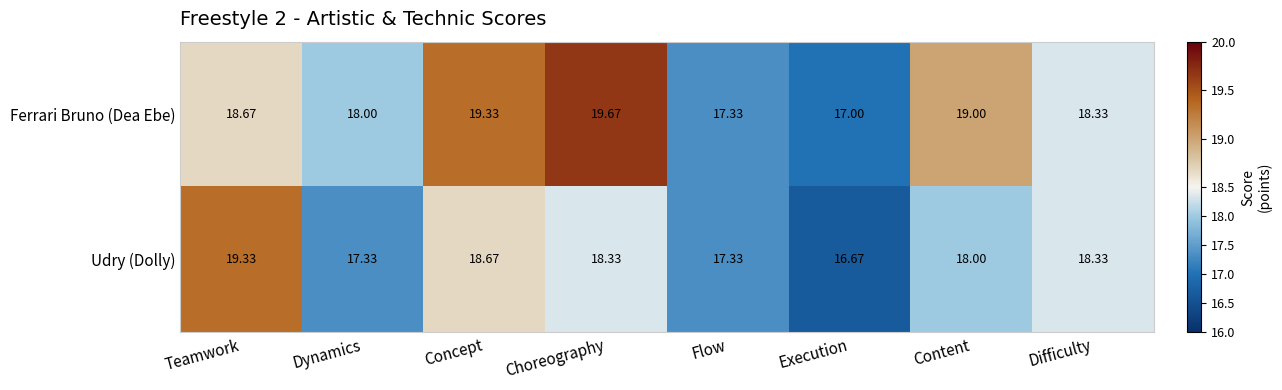

Where does the Ferrari Bruno (Dea Ebe) series first go above 18?

Teamwork